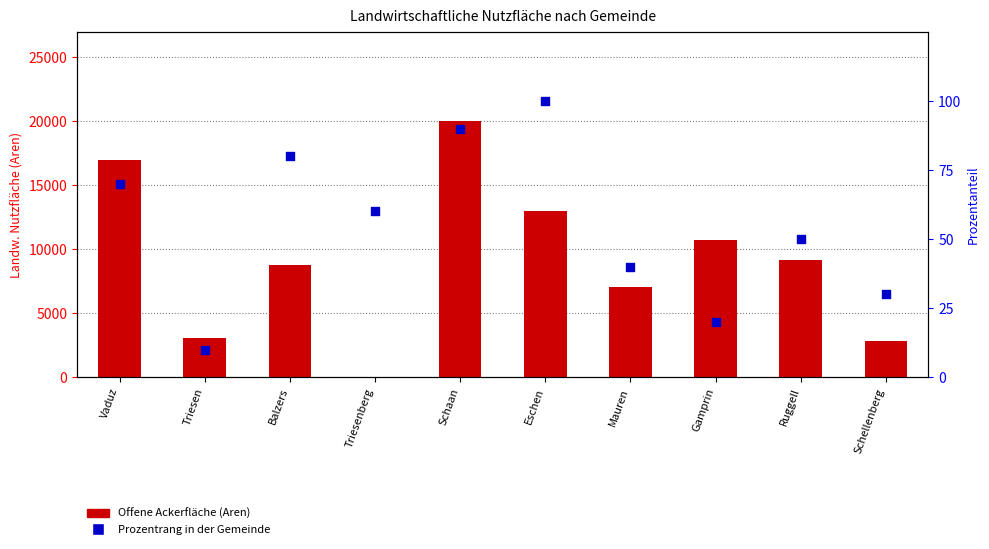

What are all the series names shown in the legend?

Offene Ackerfläche (Aren), Prozentrang in der Gemeinde